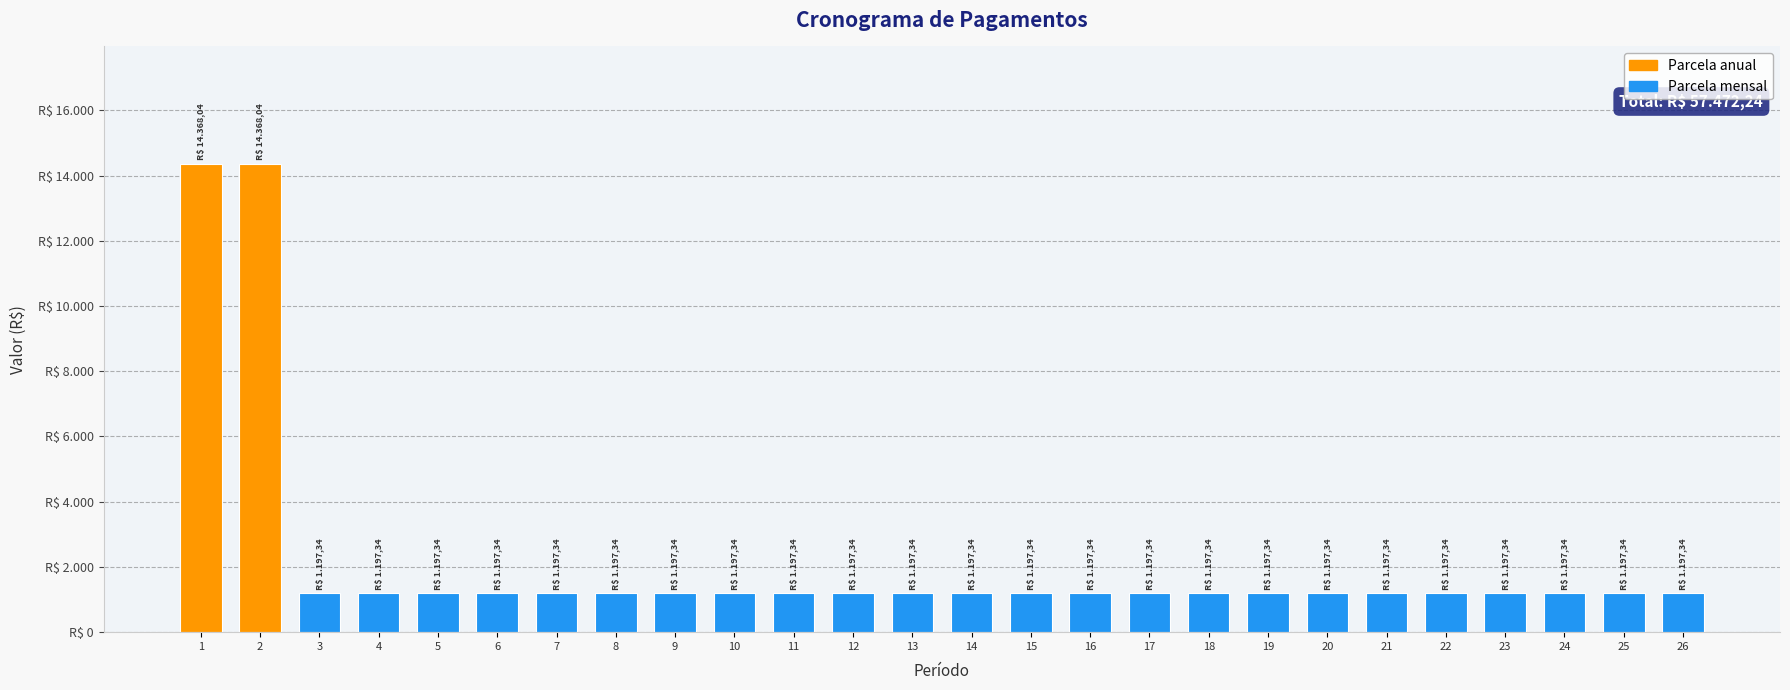

Reading left to right, list all the values displayed in this chart.

14368.0	14368.0	1197.3	1197.3	1197.3	1197.3	1197.3	1197.3	1197.3	1197.3	1197.3	1197.3	1197.3	1197.3	1197.3	1197.3	1197.3	1197.3	1197.3	1197.3	1197.3	1197.3	1197.3	1197.3	1197.3	1197.3